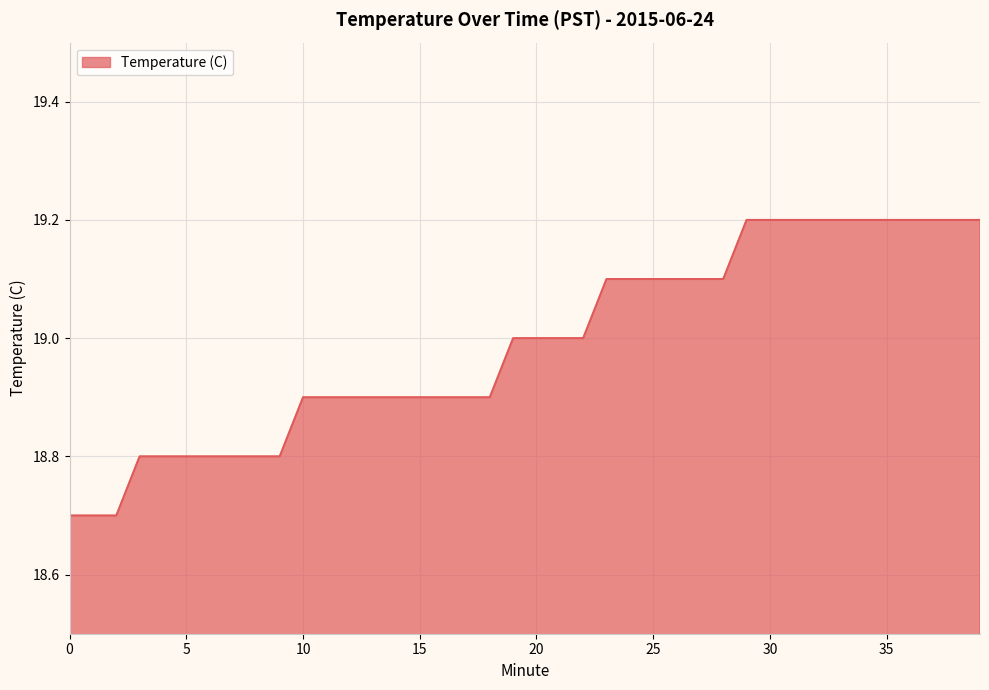

Count the number of categories in the chart.

40